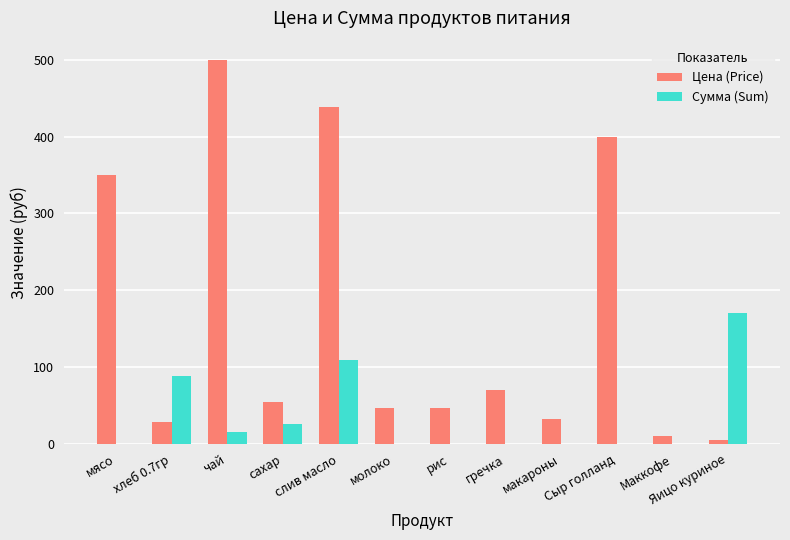

Which series has the largest total across all categories?

Цена (Price)